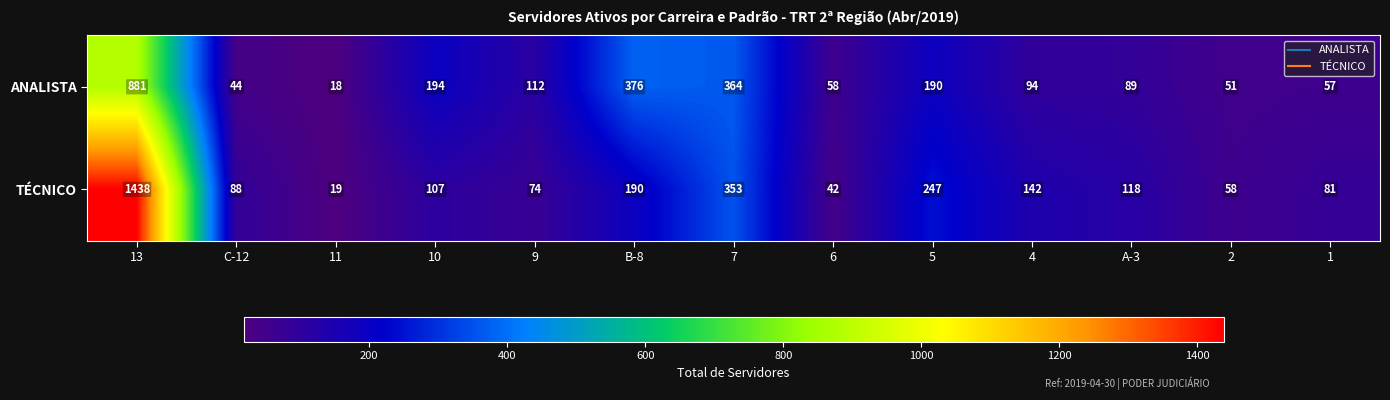

Is it true that TÉCNICO equals 88 at C-12?

True